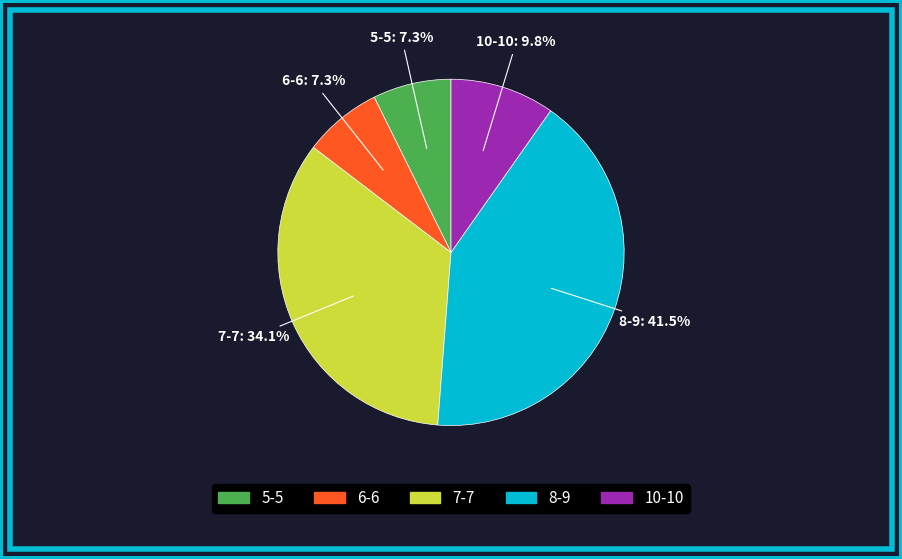

Between 6-6 and 7-7, which is larger?

7-7